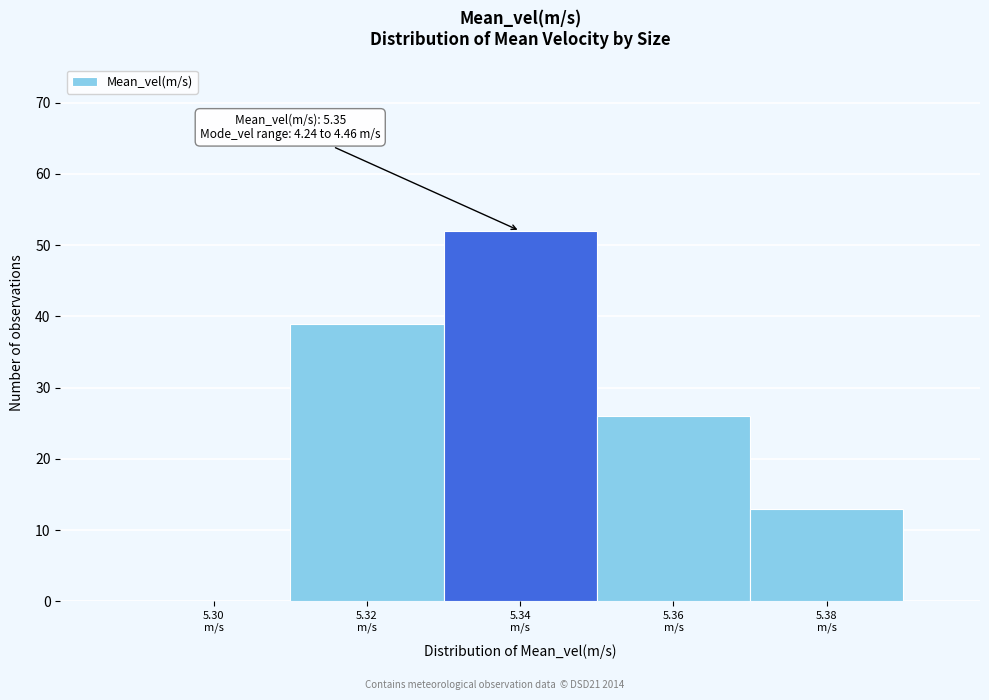

What is the maximum value shown in the chart?

52